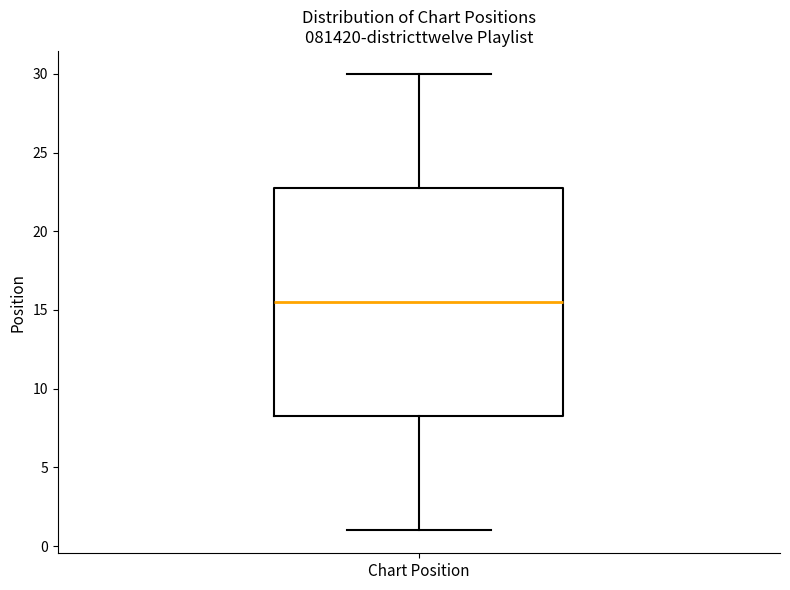

Read this box plot against the y-axis: the position of the median line, the range covered by the box, and the ends of both whiskers. The values are not printed on the chart, so give them approximately, as read against the axis.

median 15.5, box 8.5 to 23.0, whiskers 1.0 to 30.0